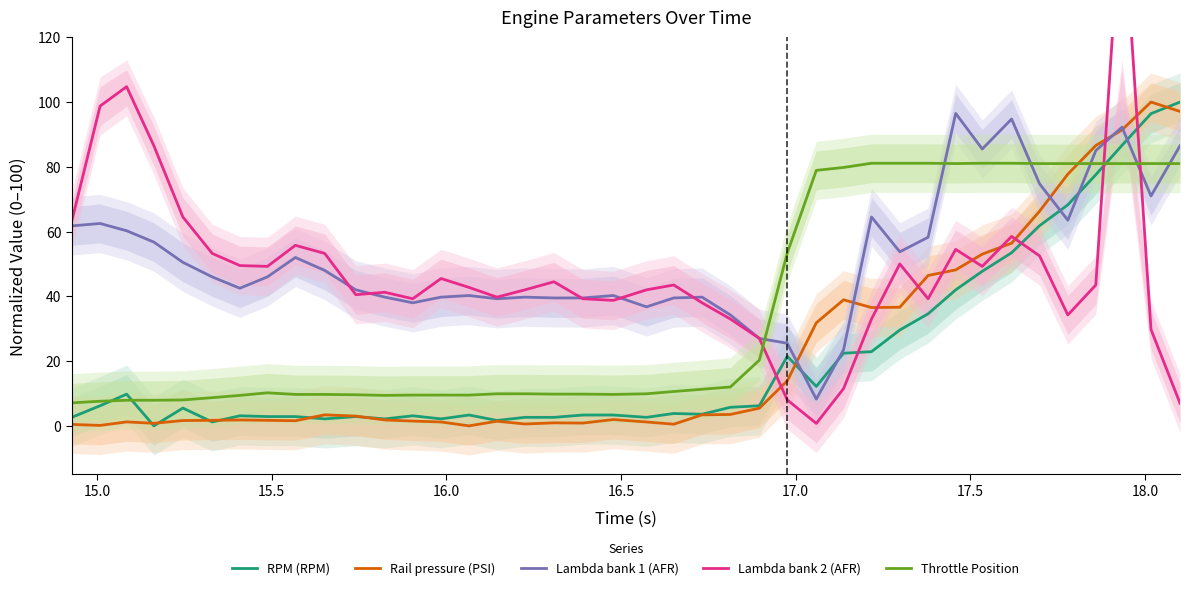

List the series in order of their peak value, lowest first.

Throttle Position, Lambda bank 1 (AFR), RPM (RPM), Rail pressure (PSI), Lambda bank 2 (AFR)